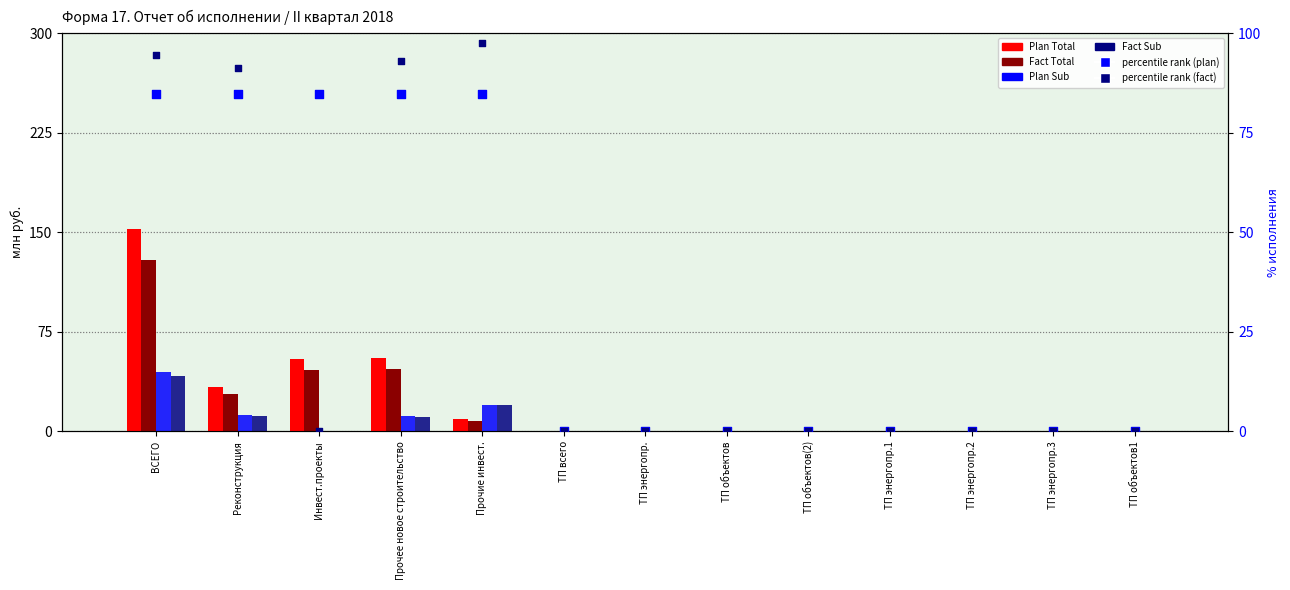

At how many categories does at least one series exceed 4?

5